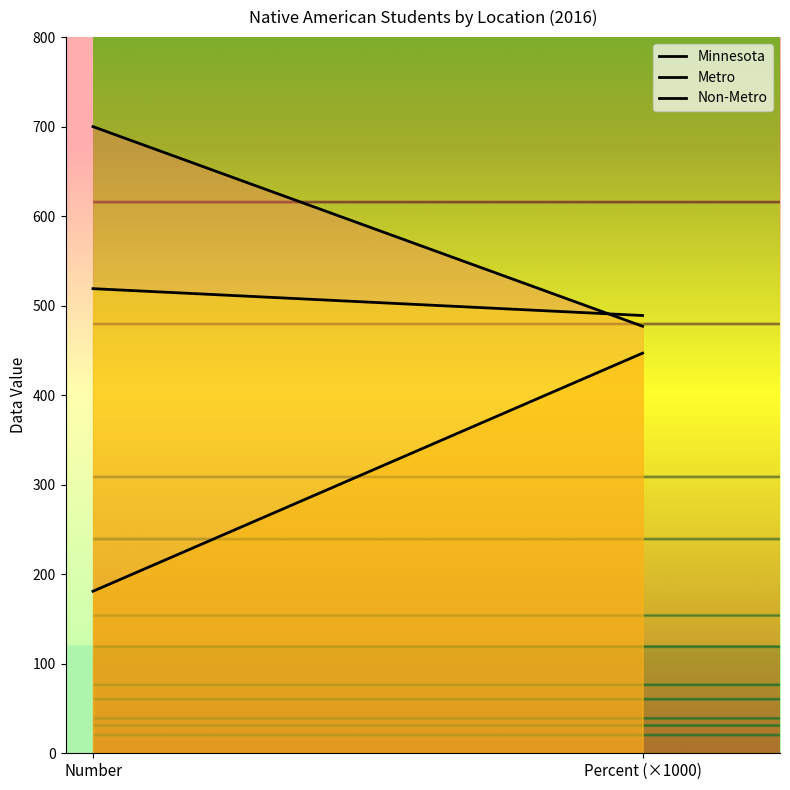

Count the Minnesota values in the range 477 to 700.

2